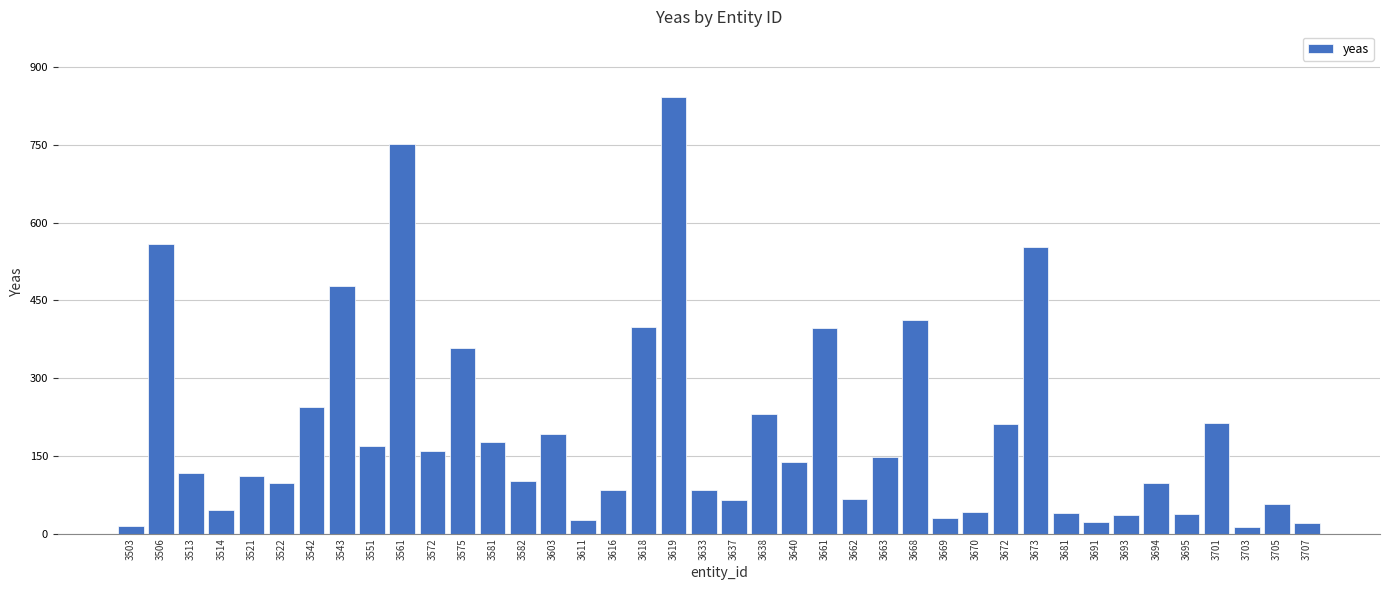

What is the difference between the second highest and second lowest values?

737